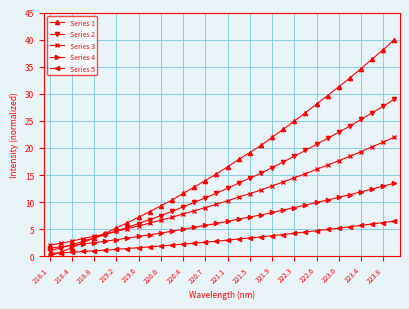

Rank the series by their average value, from lowest to highest.

Series 5, Series 4, Series 3, Series 2, Series 1